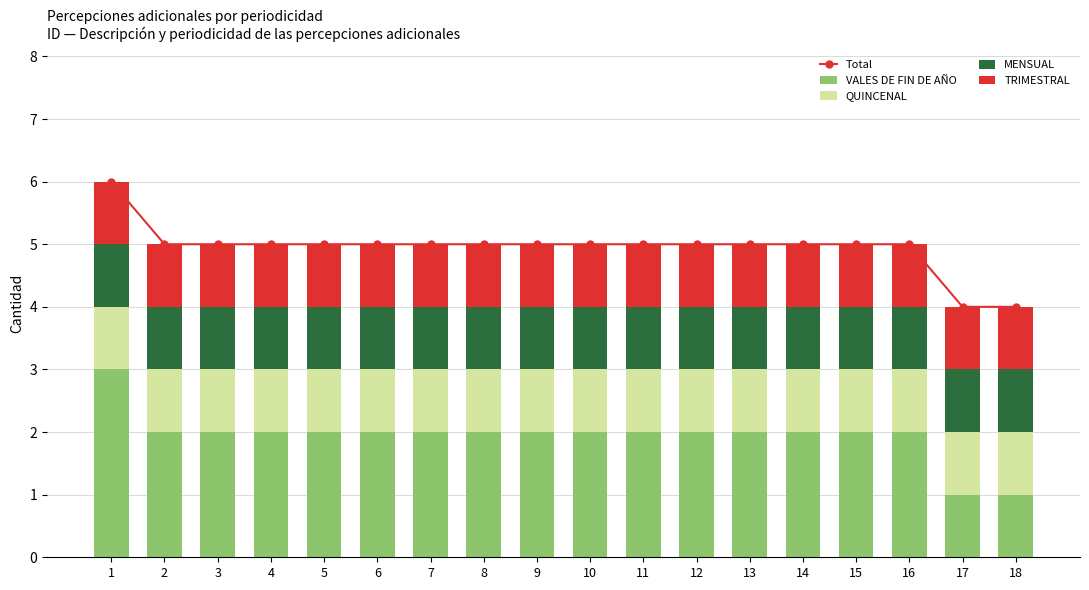

At which label does QUINCENAL reach its peak?

1